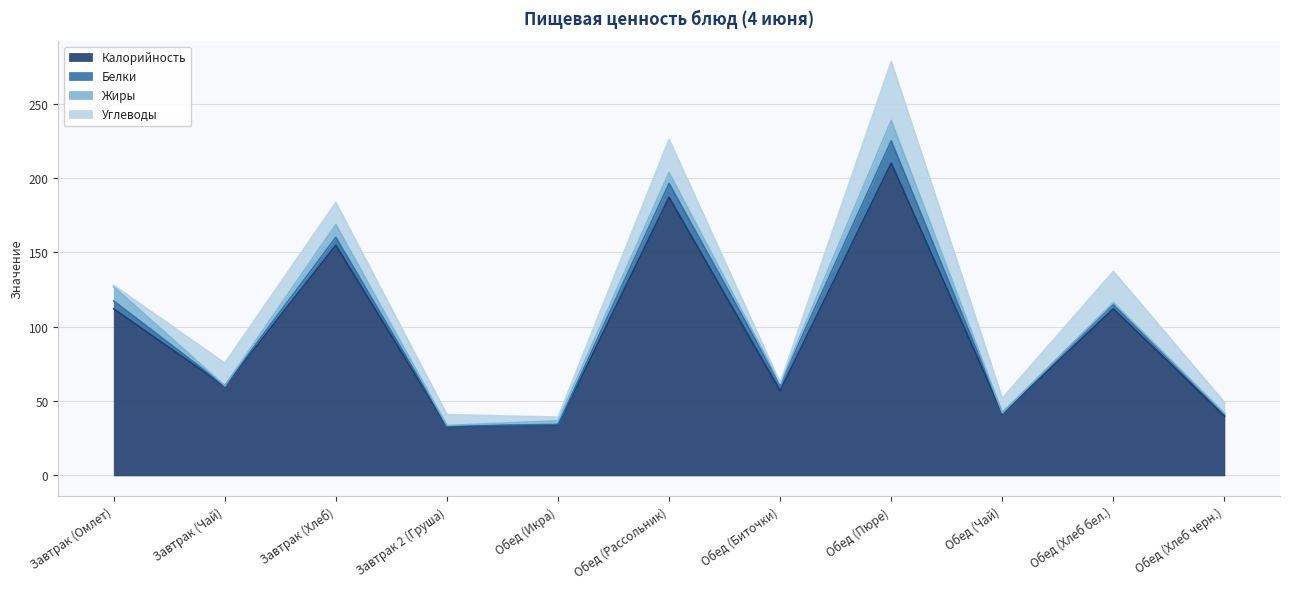

How many values in the Калорийность series exceed 60?

5